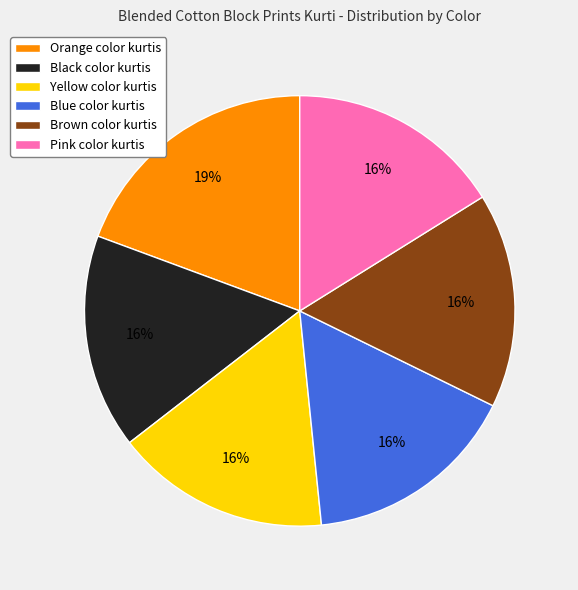

The Orange slice represents 29% of the pie. True or false?

False